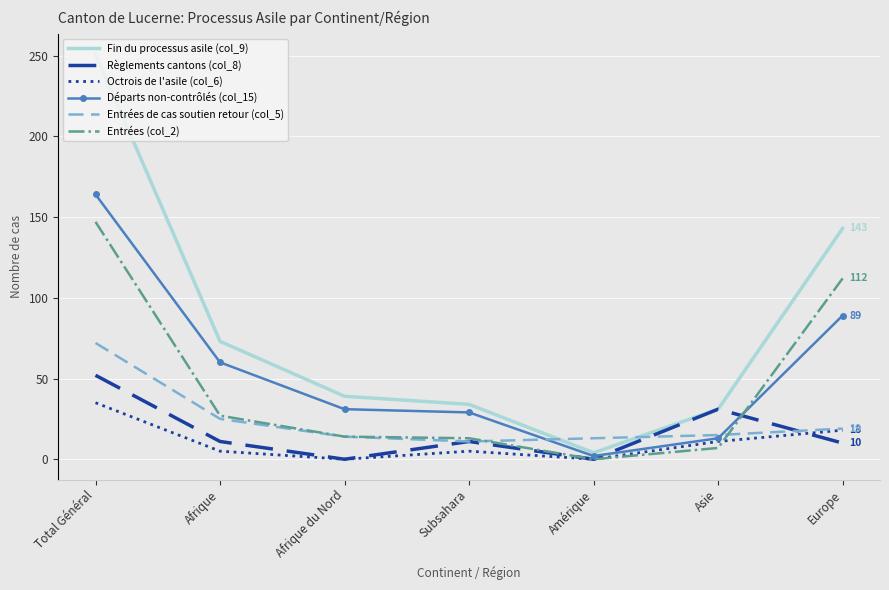

Is it true that Entrées de cas soutien retour (col_5) equals 35 at Total Général?

False